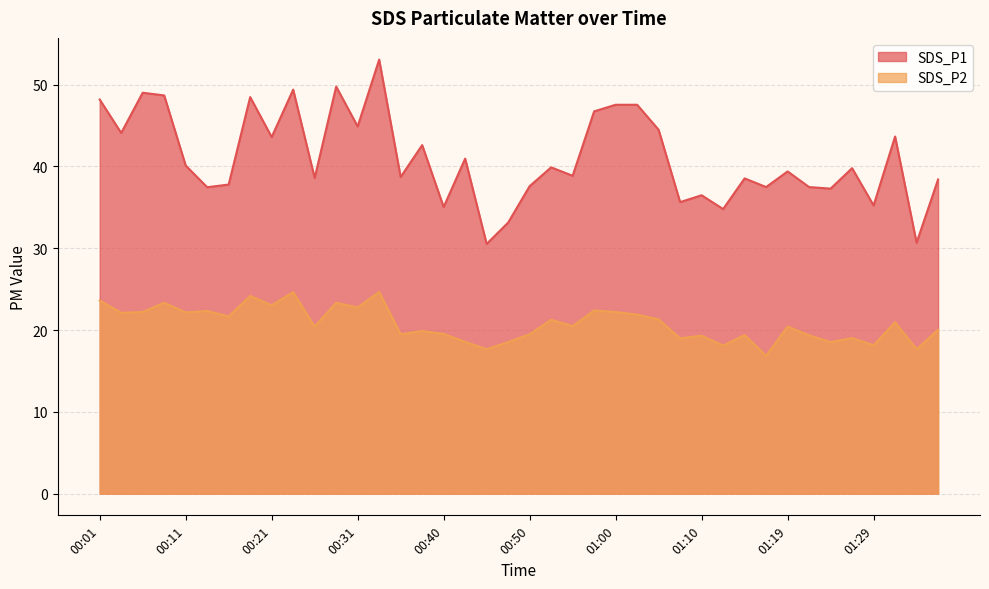

What are all the series names shown in the legend?

SDS_P1, SDS_P2